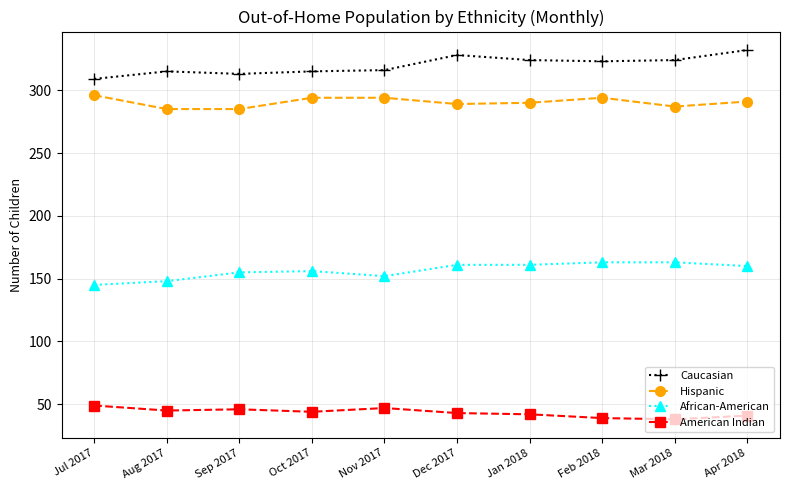

True or false: Caucasian and Hispanic intersect in this chart.

False